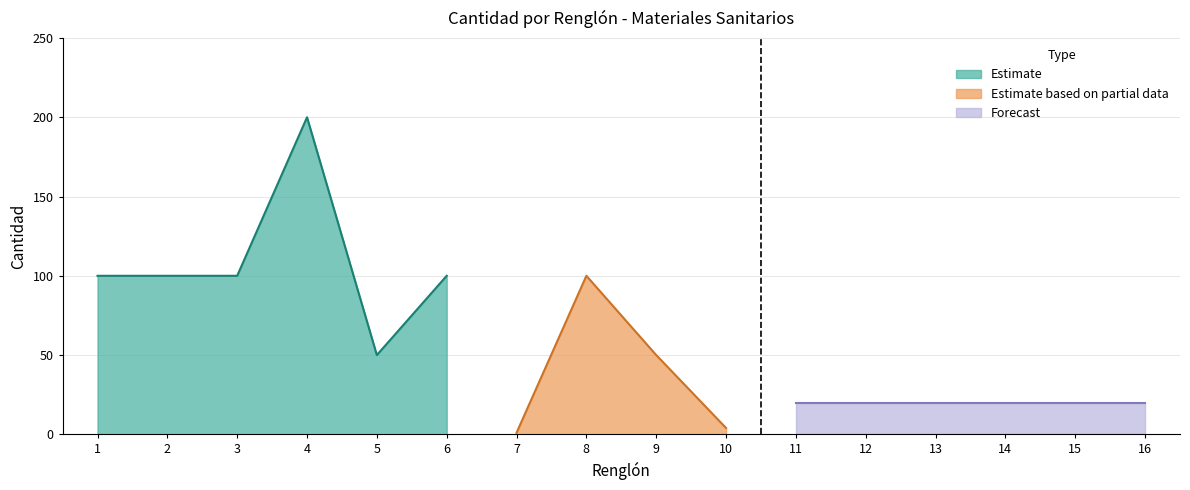

Is it true that the value at 4 is 294?

False